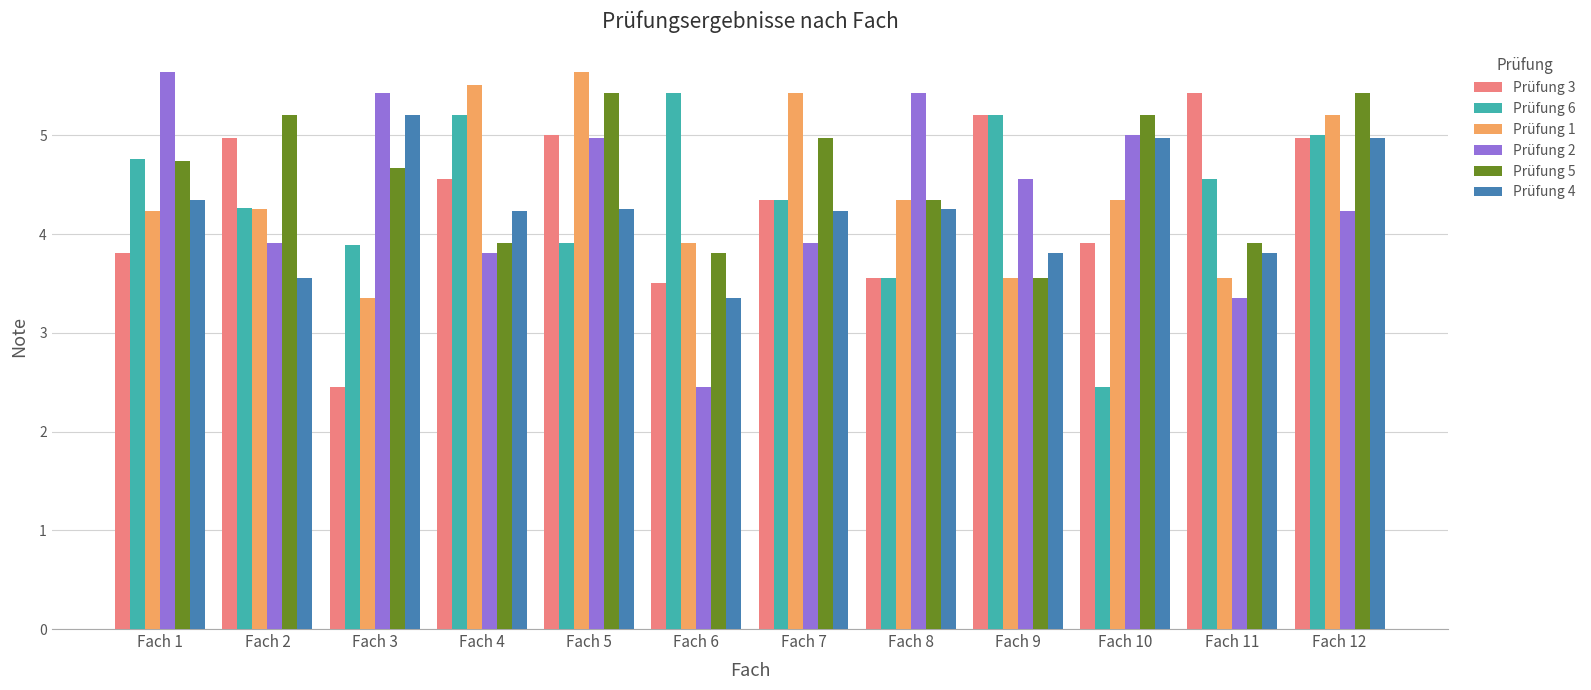

What are all the series names shown in the legend?

Prüfung 3, Prüfung 6, Prüfung 1, Prüfung 2, Prüfung 5, Prüfung 4